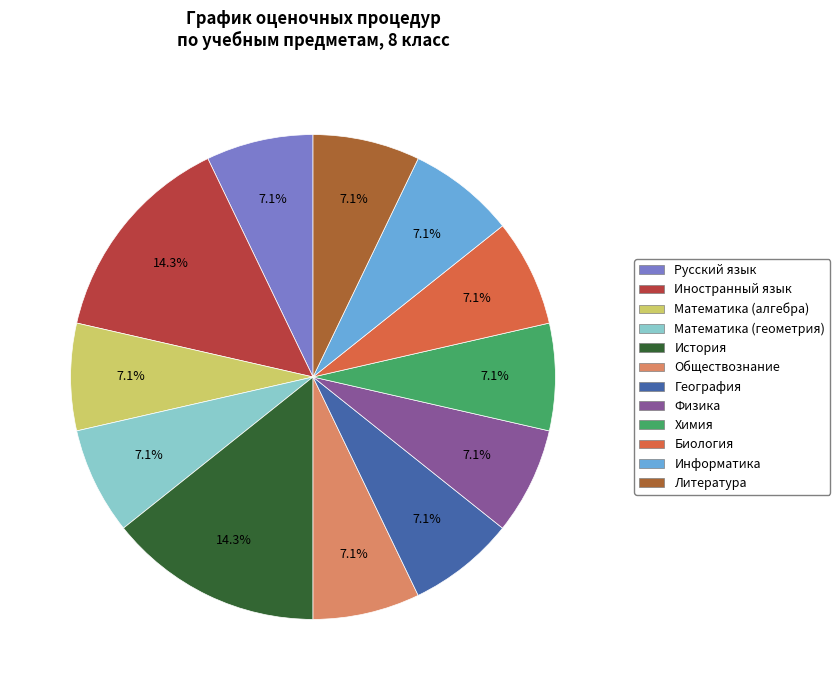

Does Обществознание account for over 50% of the chart?

No